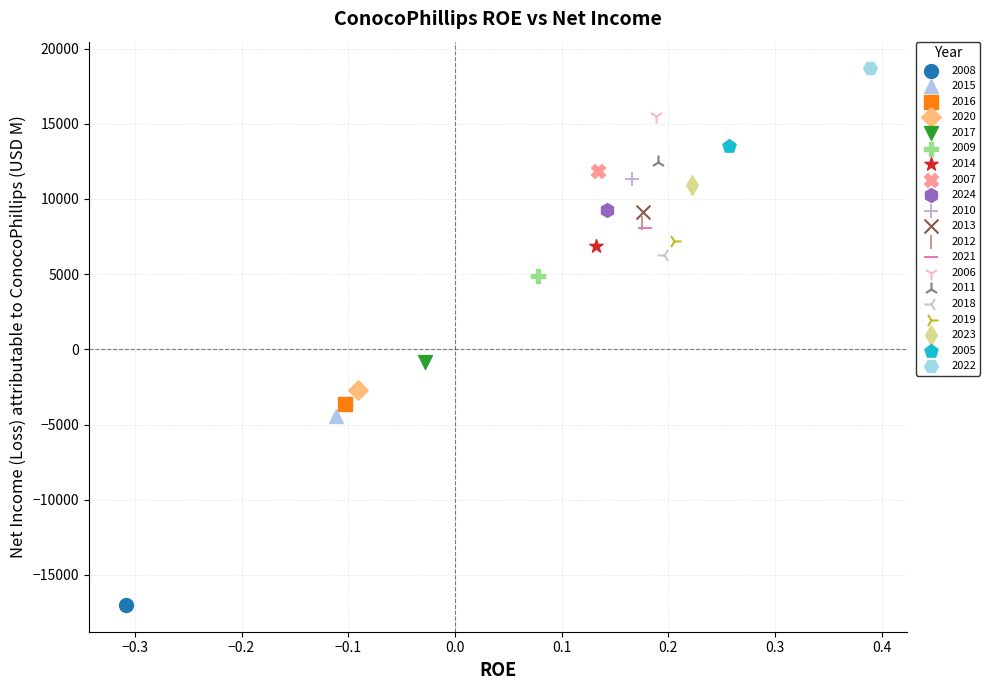

What are all the series names shown in the legend?

2008, 2015, 2016, 2020, 2017, 2009, 2014, 2007, 2024, 2010, 2013, 2012, 2021, 2006, 2011, 2018, 2019, 2023, 2005, 2022